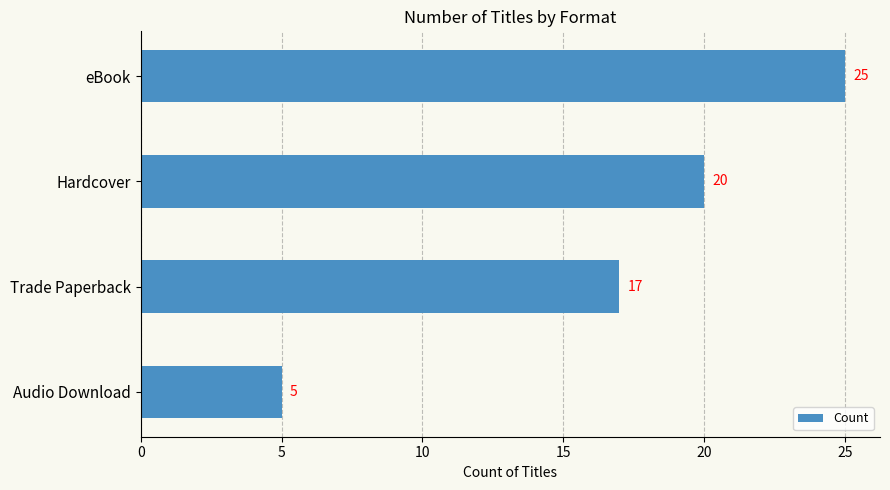

How many values are between 17 and 25?

3